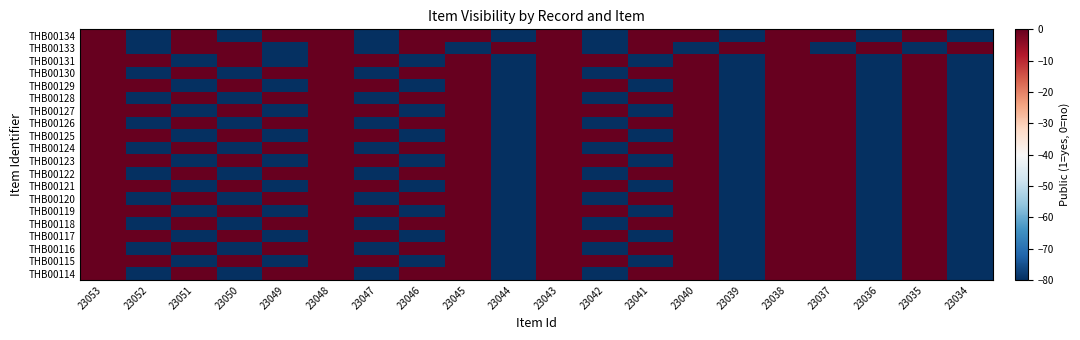

List the series in order of their peak value, highest first.

THB00134, THB00133, THB00131, THB00130, THB00129, THB00128, THB00127, THB00126, THB00125, THB00124, THB00123, THB00122, THB00121, THB00120, THB00119, THB00118, THB00117, THB00116, THB00115, THB00114